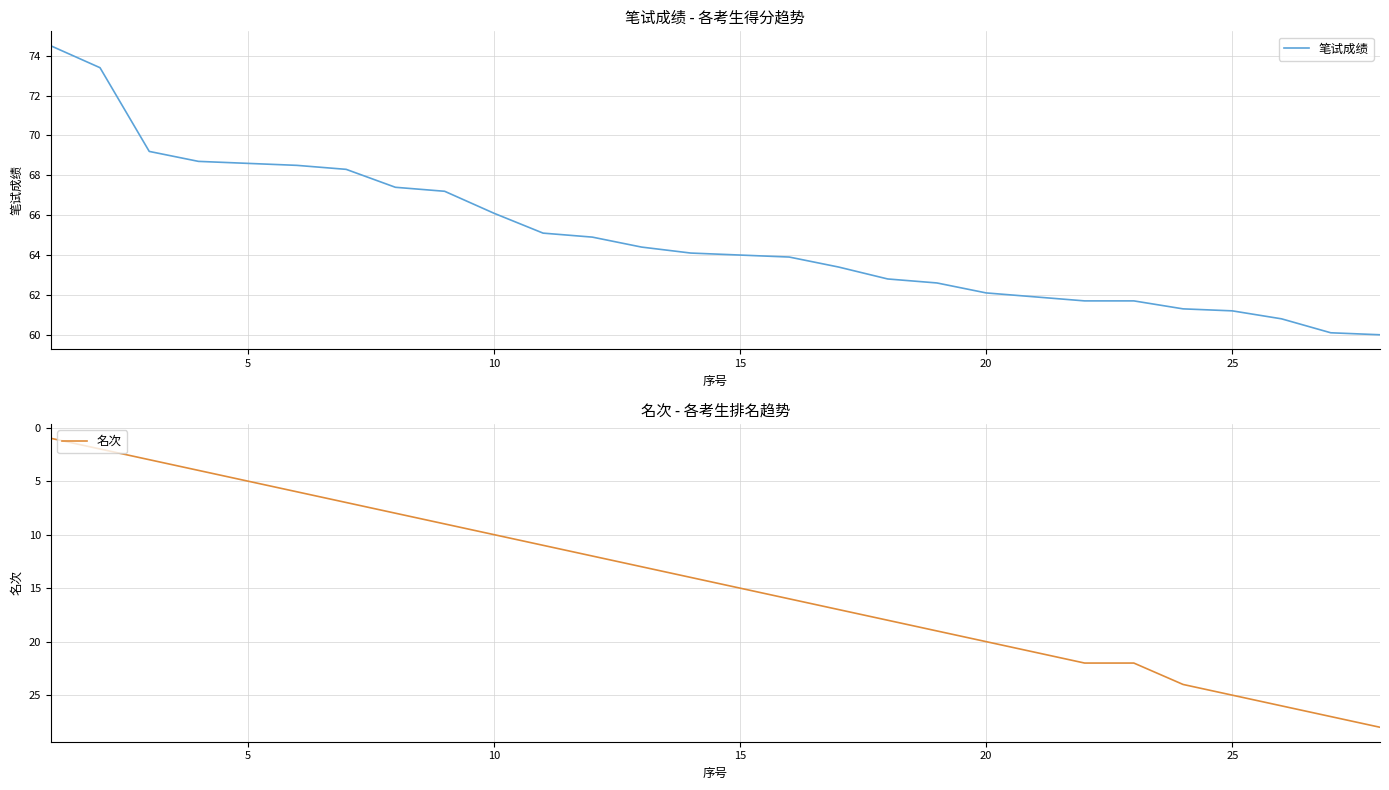

Rank the series by their average value, from highest to lowest.

笔试成绩, 名次